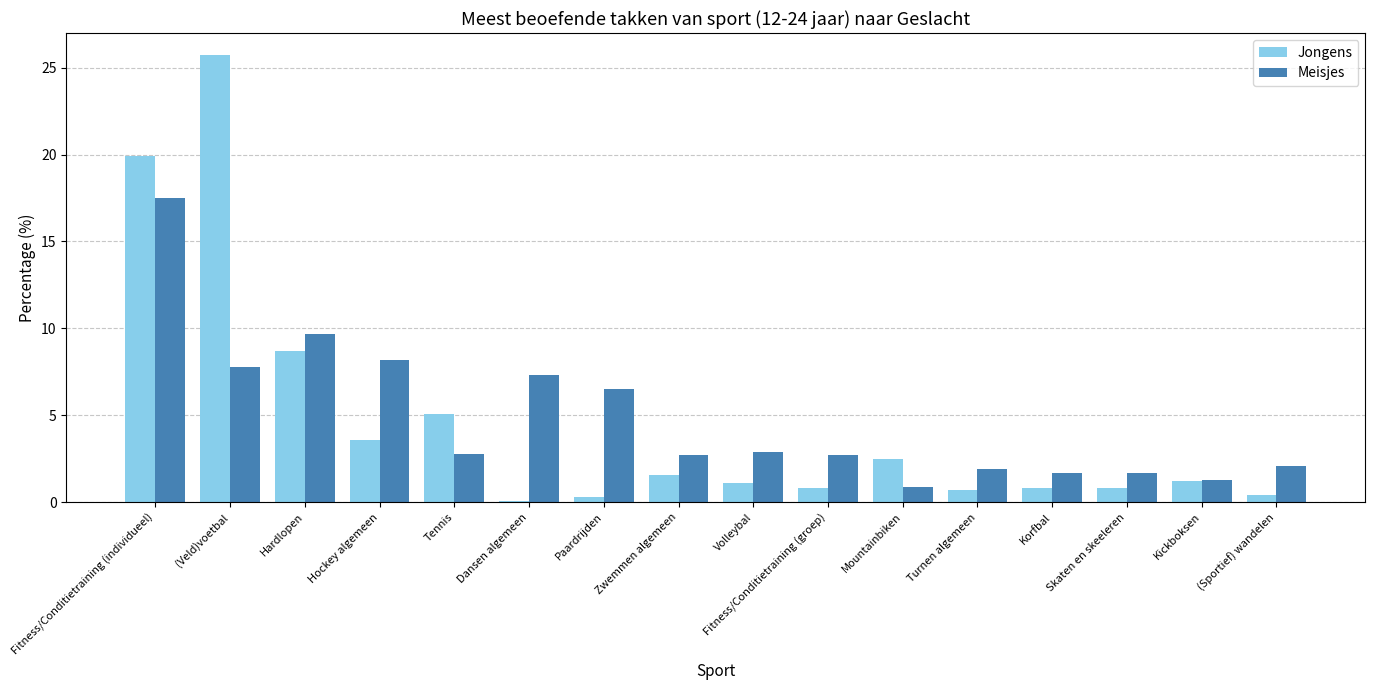

How many bars are there in total?

32